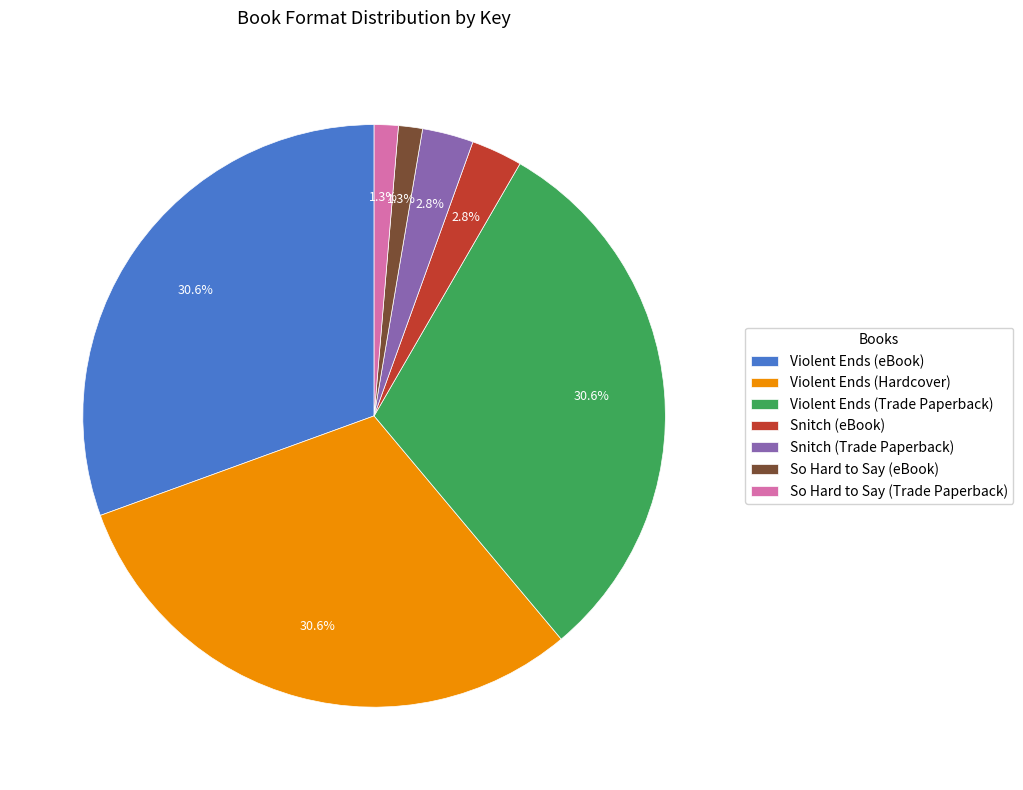

To the nearest percent, what percentage of the pie is Violent Ends (Trade Paperback)?

31%